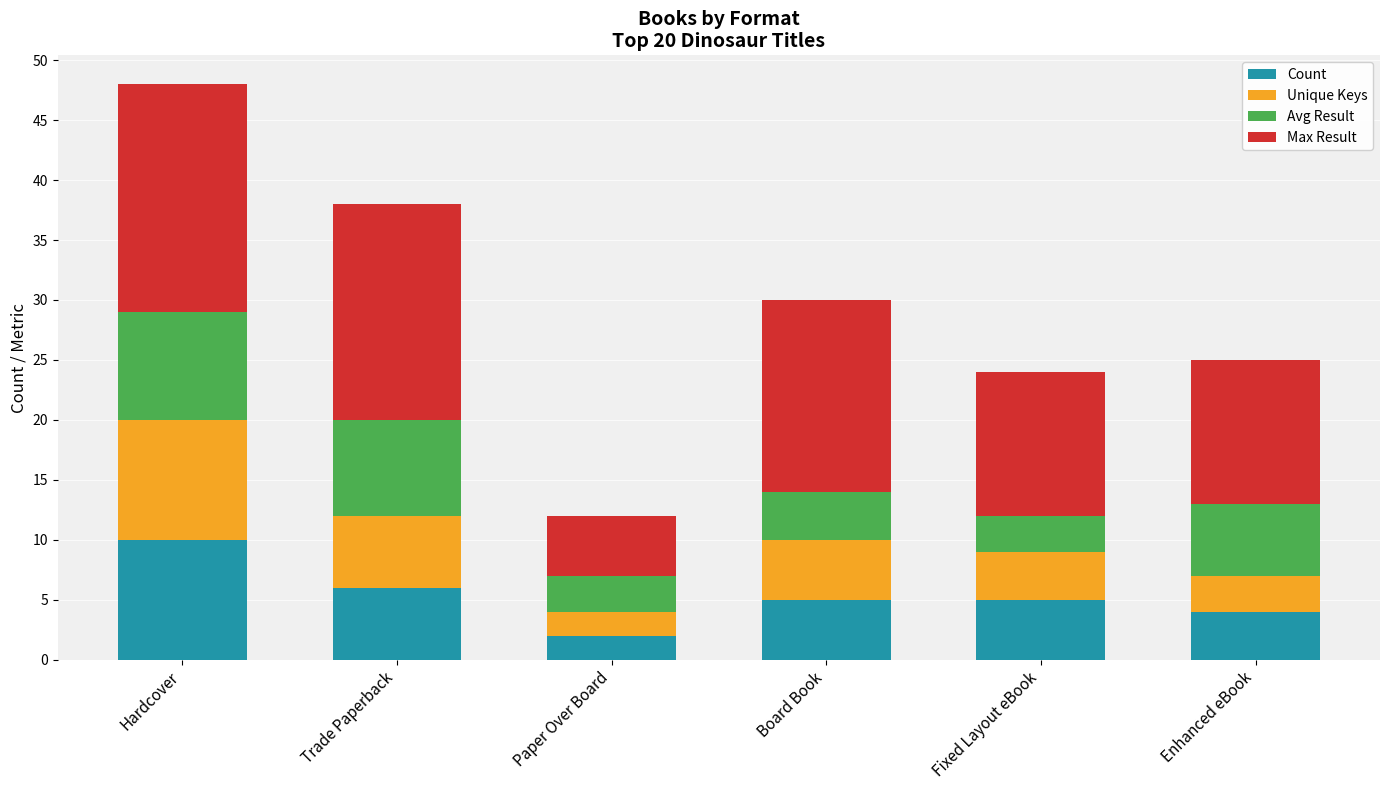

What is the total value across all series at Enhanced eBook?

25